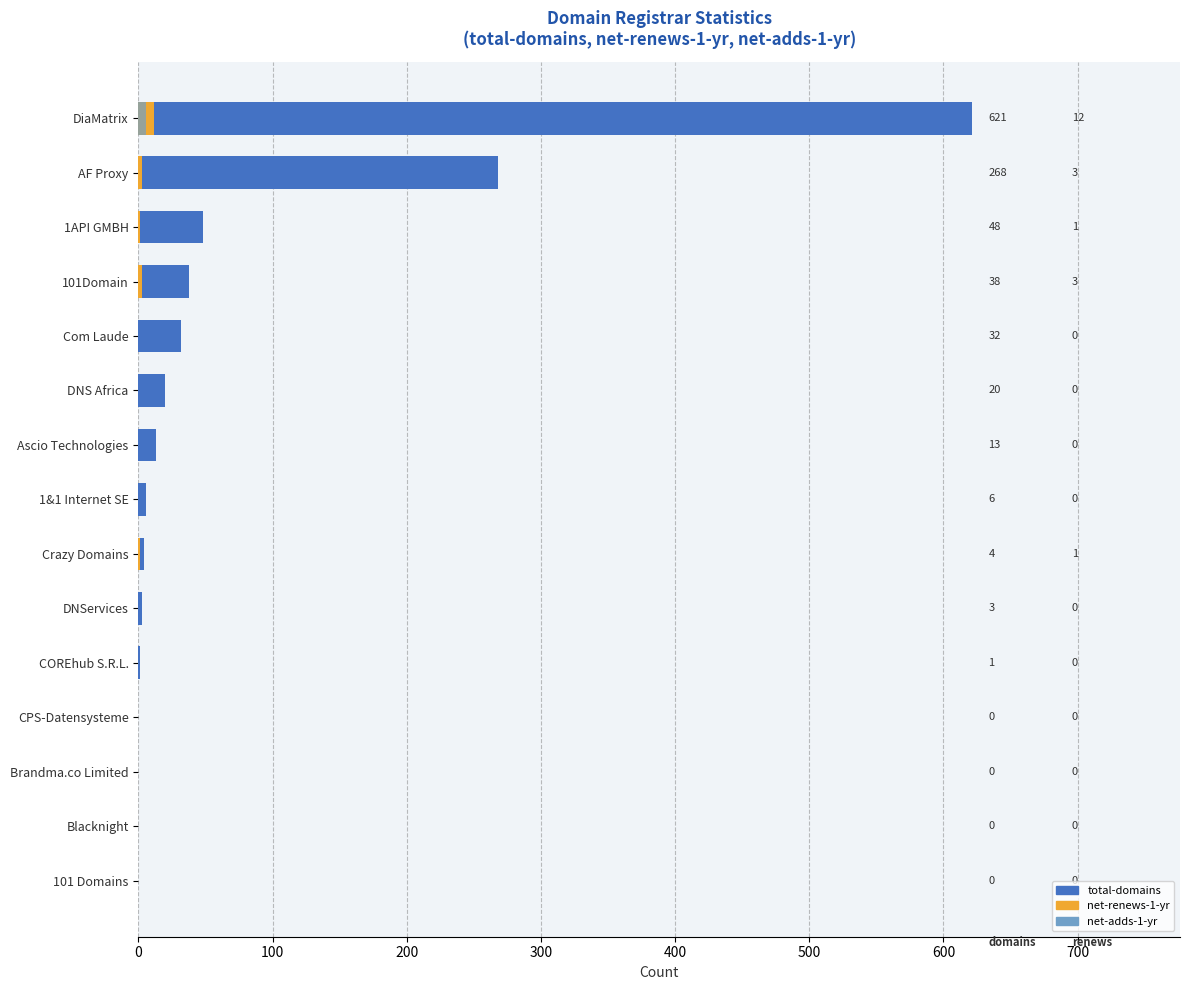

Is it true that total-domains equals 18 at Com Laude?

False